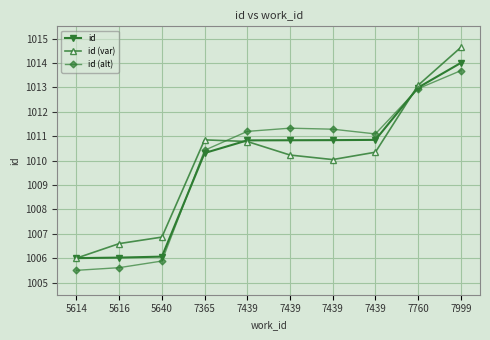

What is the sum of all id (var) values?

10099.4